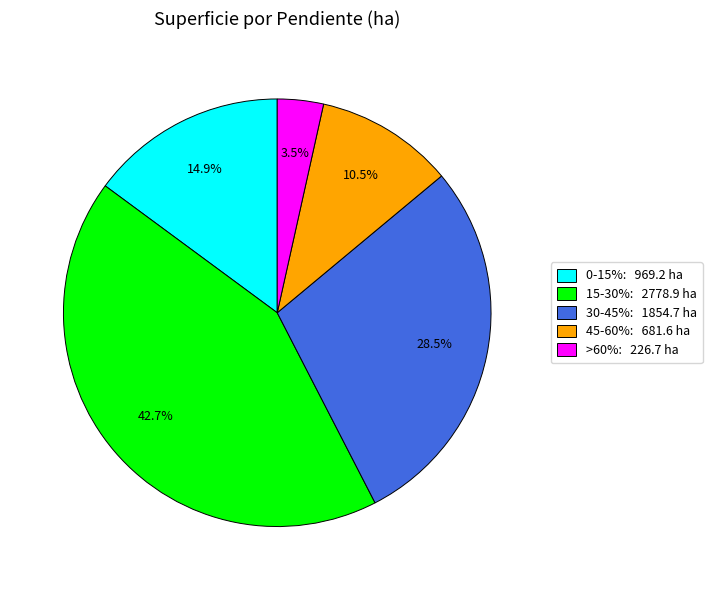

To the nearest percent, what is the average slice percentage?

20%